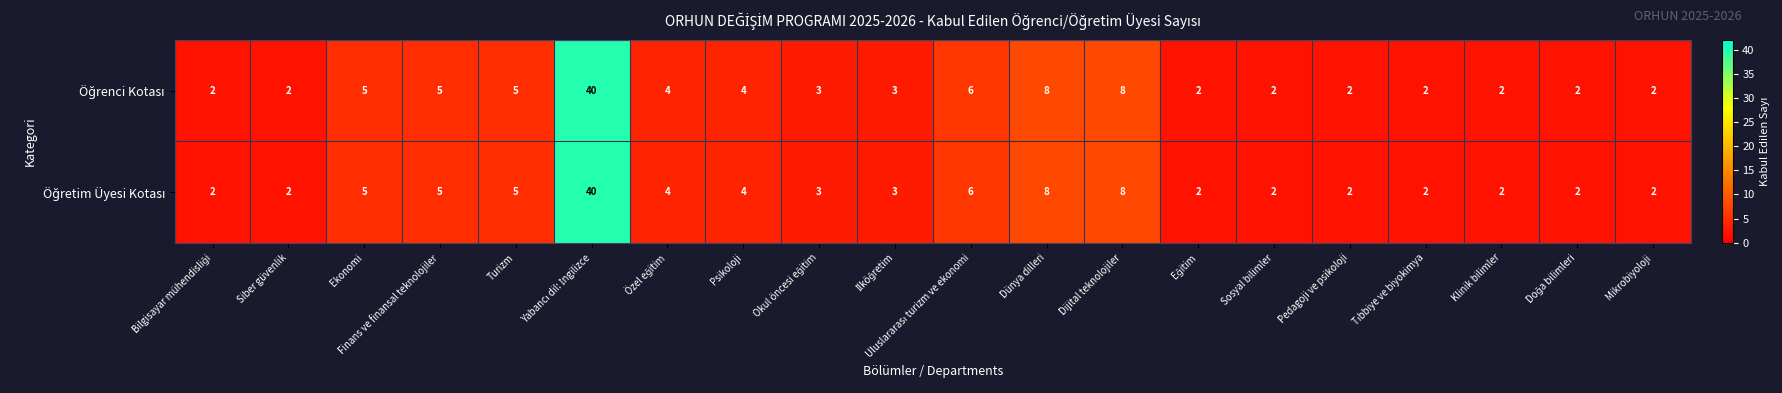

What is the total value across all series at Ekonomi?

10